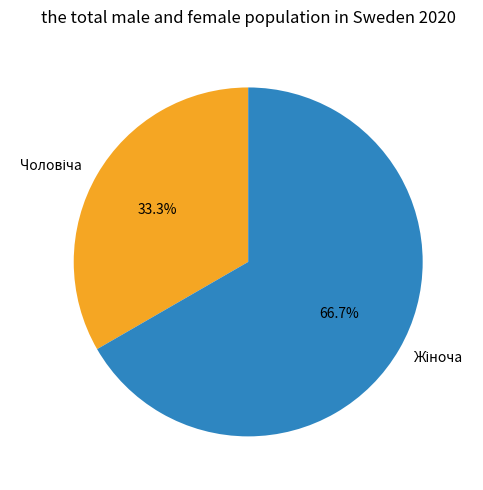

Is there a majority slice in this chart?

Yes